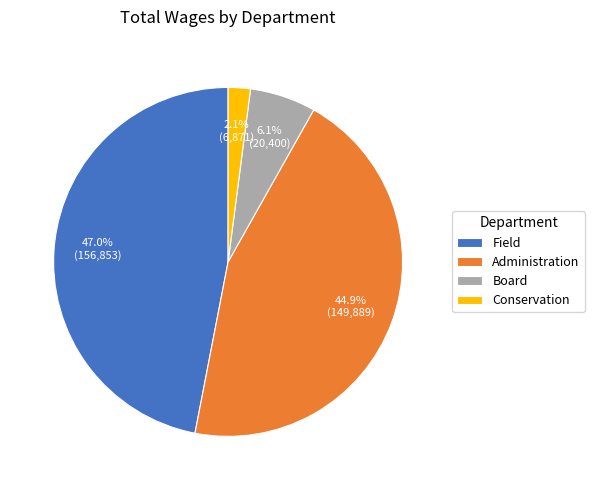

What is the ratio of the value at Field to the value at Board?

7.7